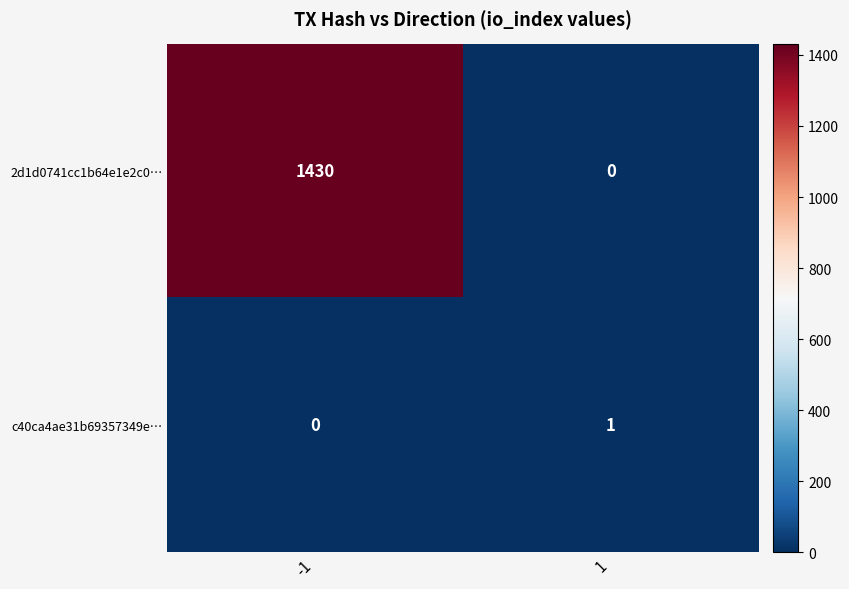

Where is 2d1d0741cc1b64e1e2c0… nearest to the value 715?

-1